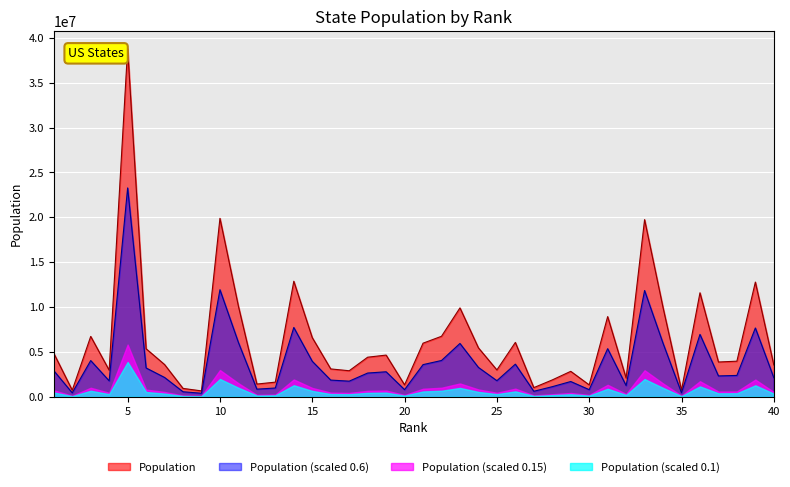

What value does the data have at 12, to the nearest 10?

1419560